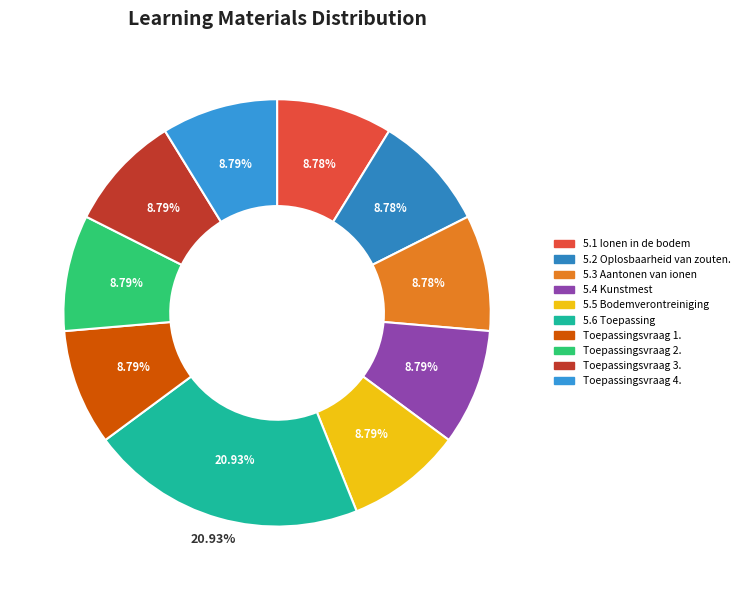

Which slice is the smallest?

5.1 Ionen in de bodem